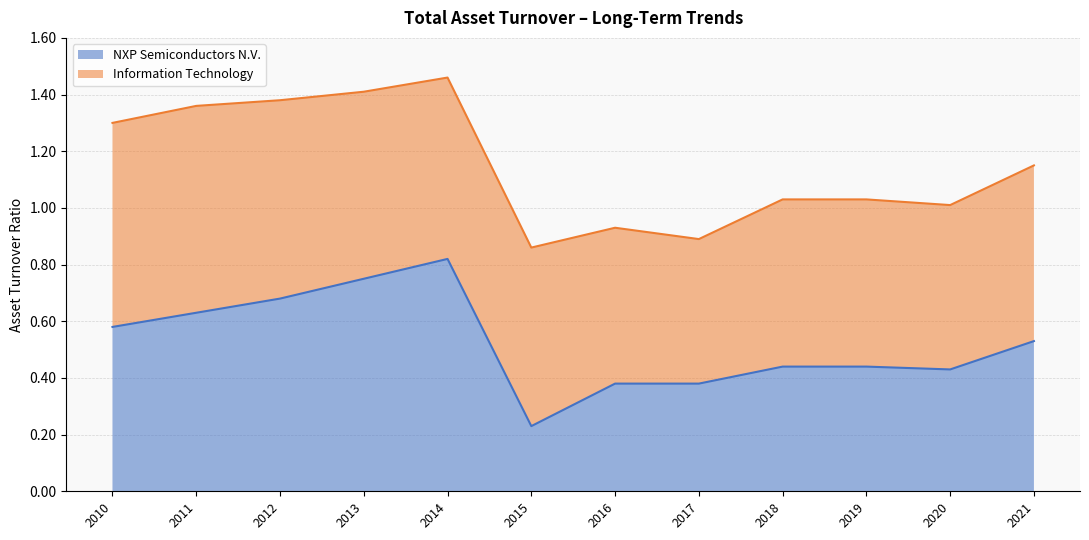

How many interior local valleys (lower than both neighbors) does the data have?

2